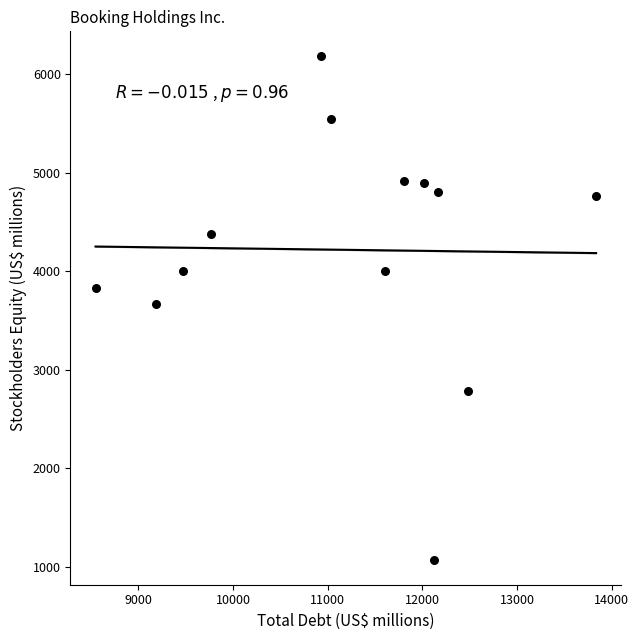

What is the range of Y values (max minus min)?

5104